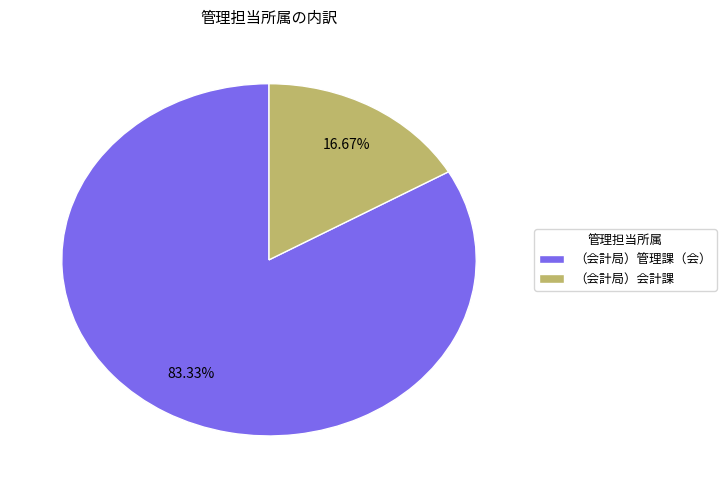

To the nearest percent, what is the difference between the largest and smallest slice percentages?

67%